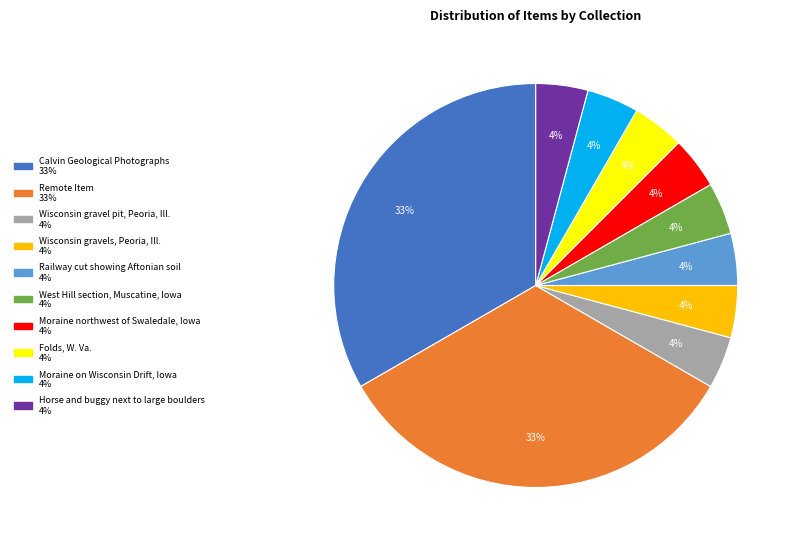

Combined, do West Hill section, Muscatine, Iowa and Railway cut showing Aftonian soil account for over 50%?

No